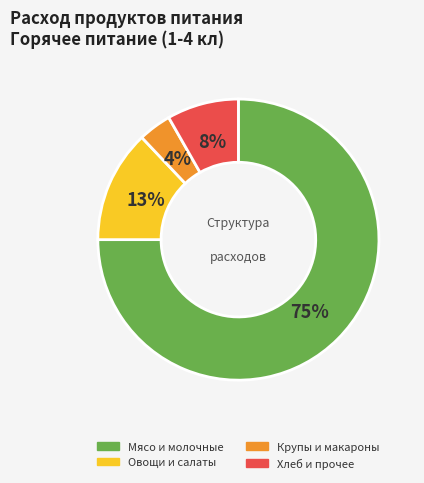

Does any single category account for the majority?

Yes